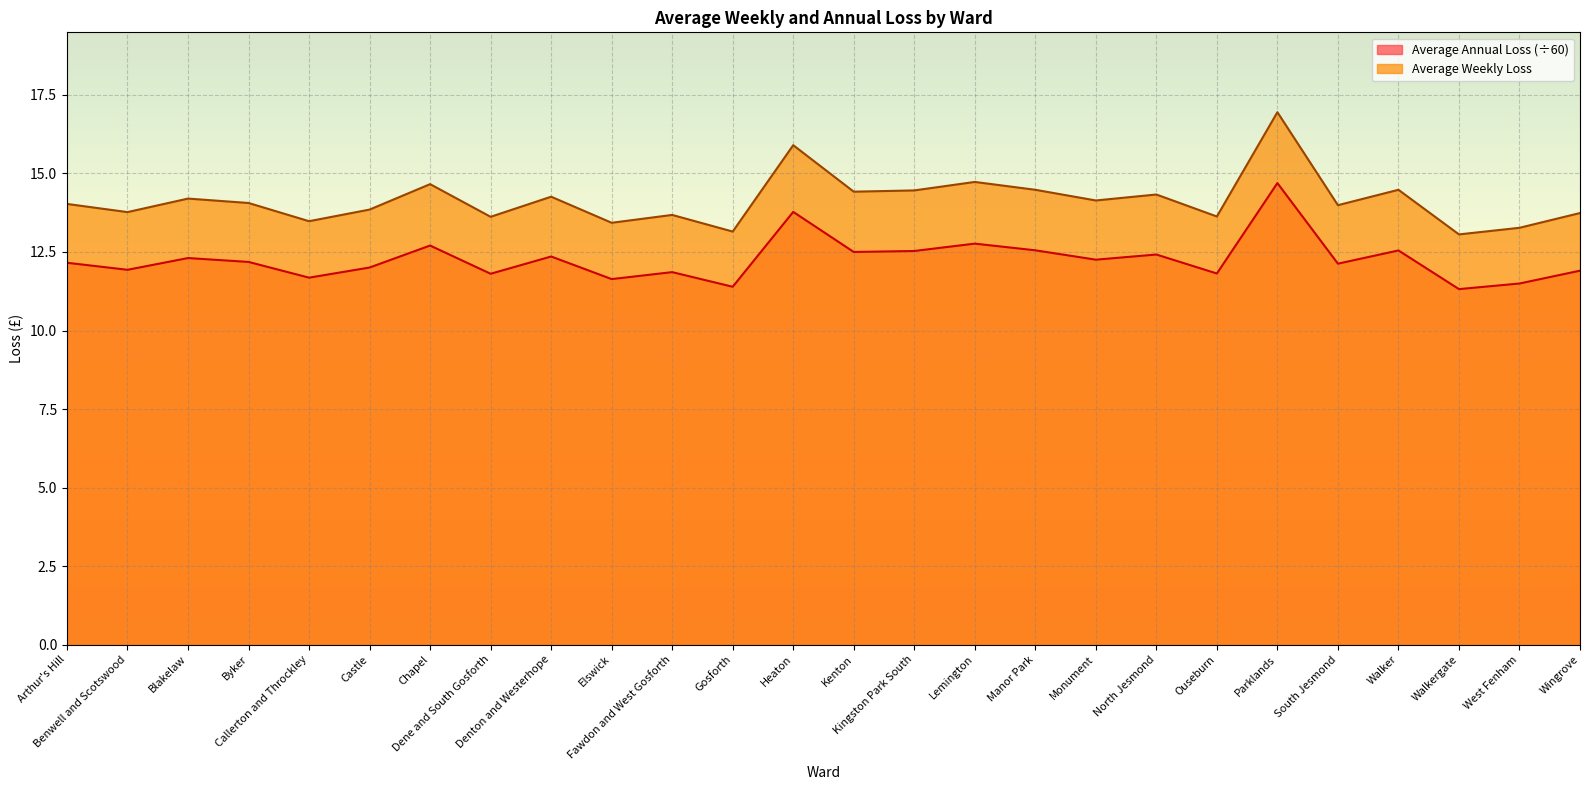

What is the difference between the Average Annual Loss values at Wingrove and Kenton?

0.6